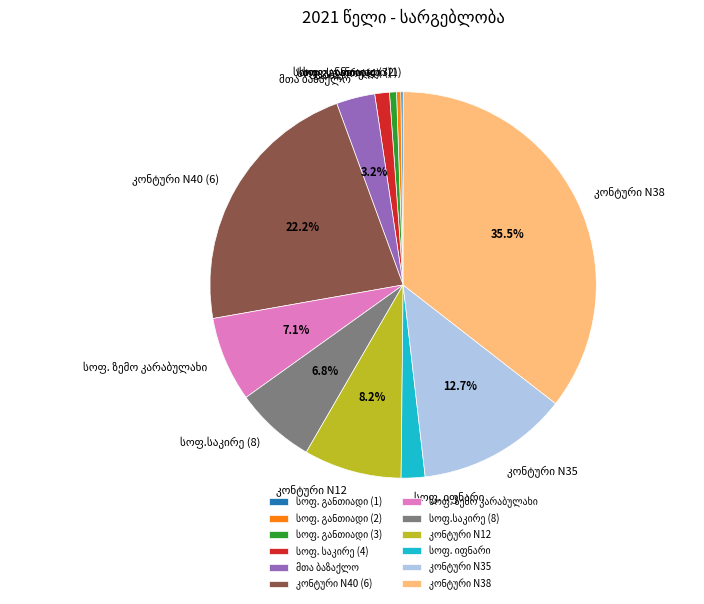

Does any single category account for the majority?

No